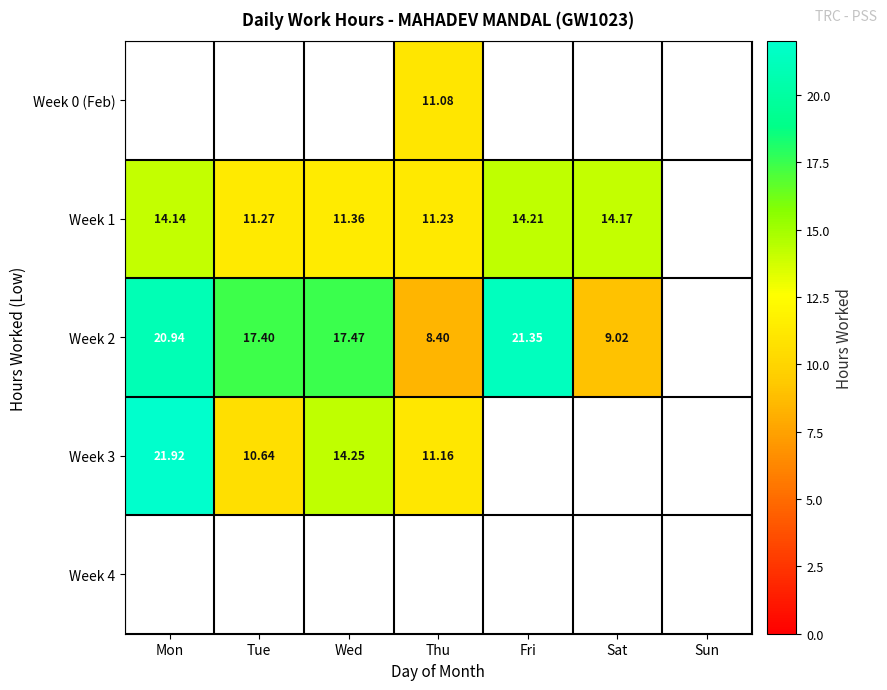

Is the value of Week 0 (Feb) at Fri greater than the value of Week 3 at Sat?

No